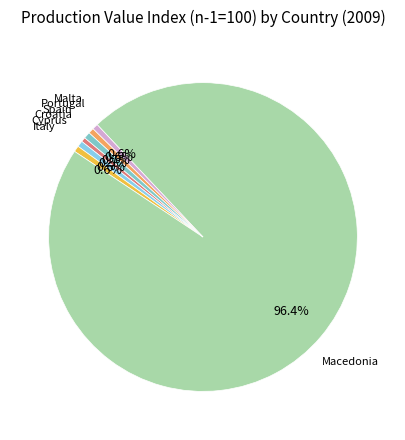

How many segments does this pie chart have?

7